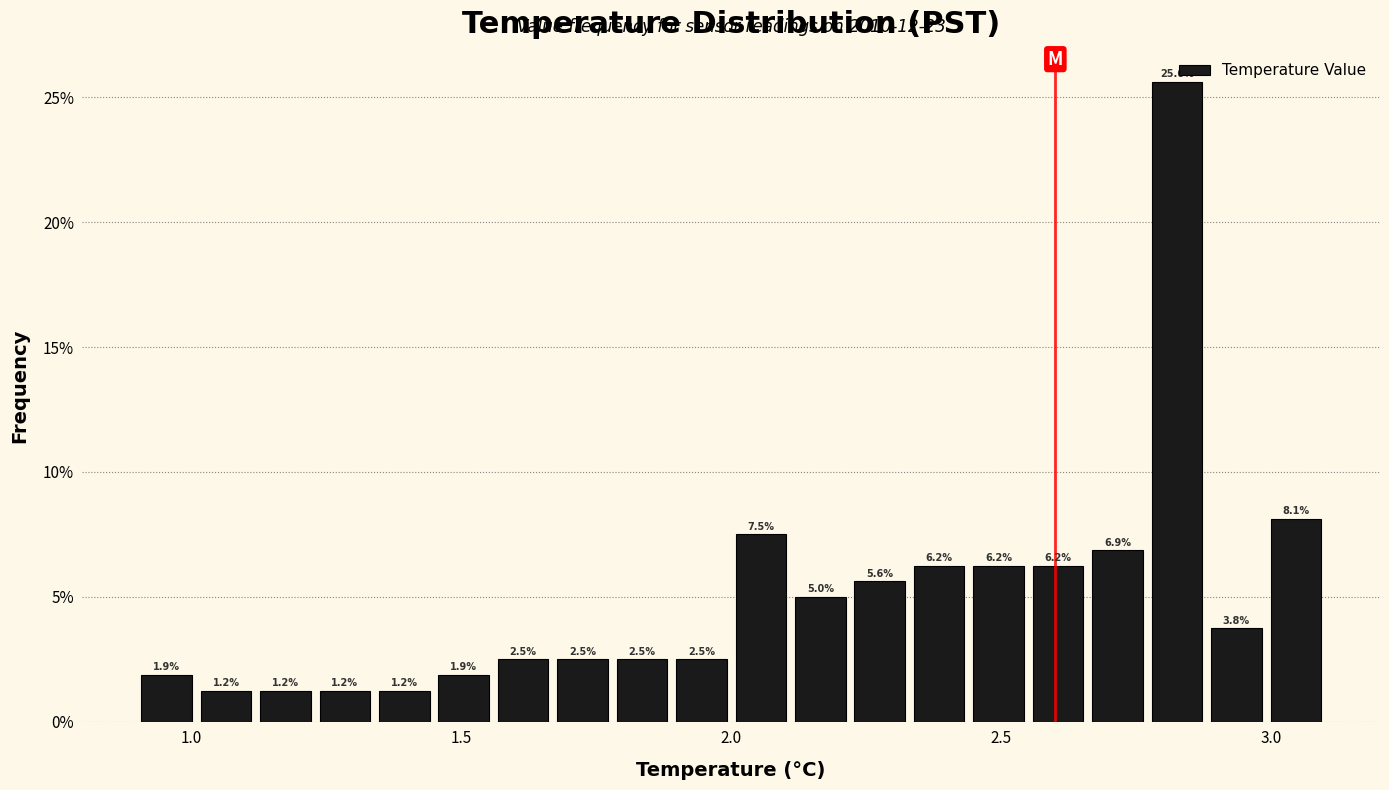

Around what value on the x-axis is the tallest bar? Give the approximate position of its centre, as read against the axis.

2.85